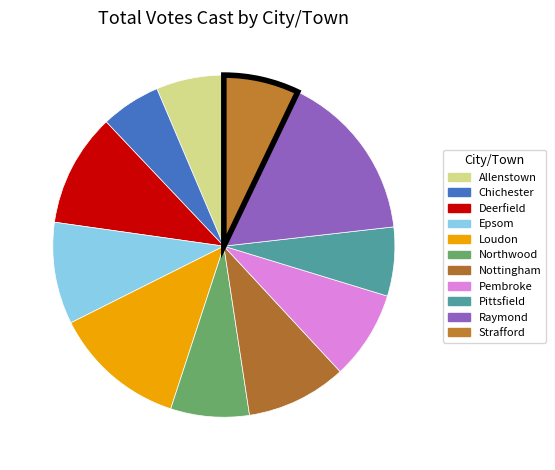

Rank the categories by value from lowest to highest.

Chichester, Allenstown, Pittsfield, Strafford, Northwood, Pembroke, Nottingham, Epsom, Deerfield, Loudon, Raymond